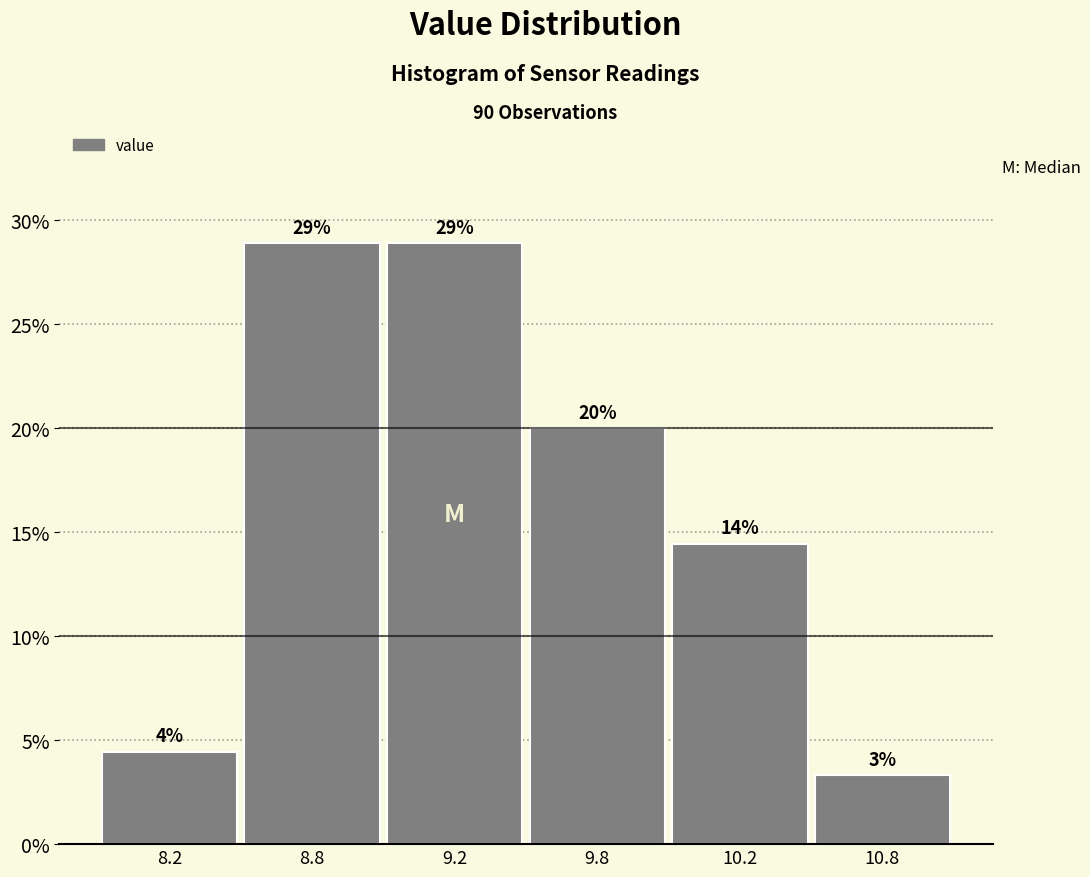

Which category has the lowest value across all series?

10.8